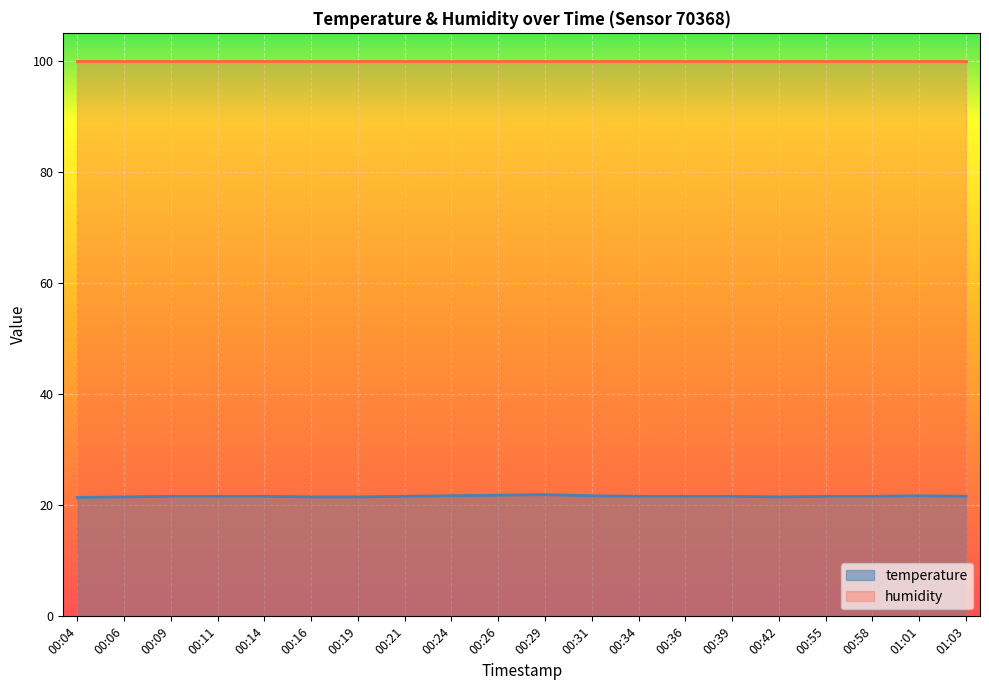

What is the label of the 12th point from the left?

00:31